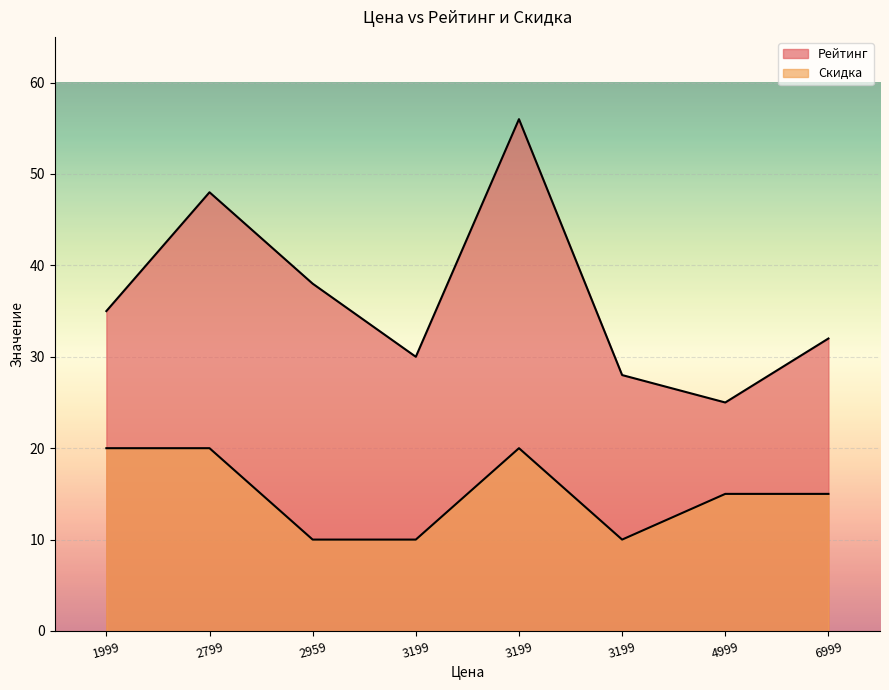

True or false: Скидка has a value of 5 at 2799.

False